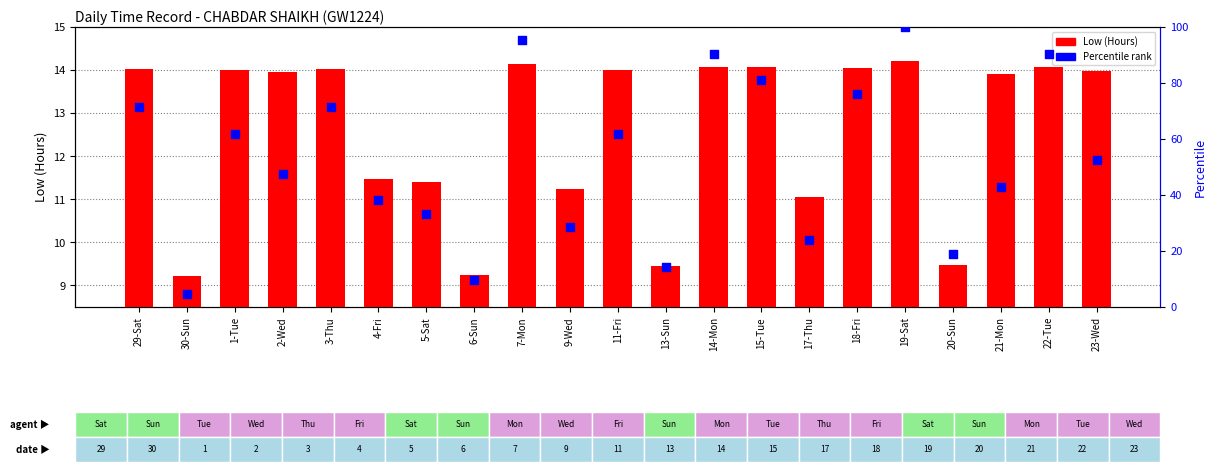

At which category is the sum across all series the highest?

19-Sat